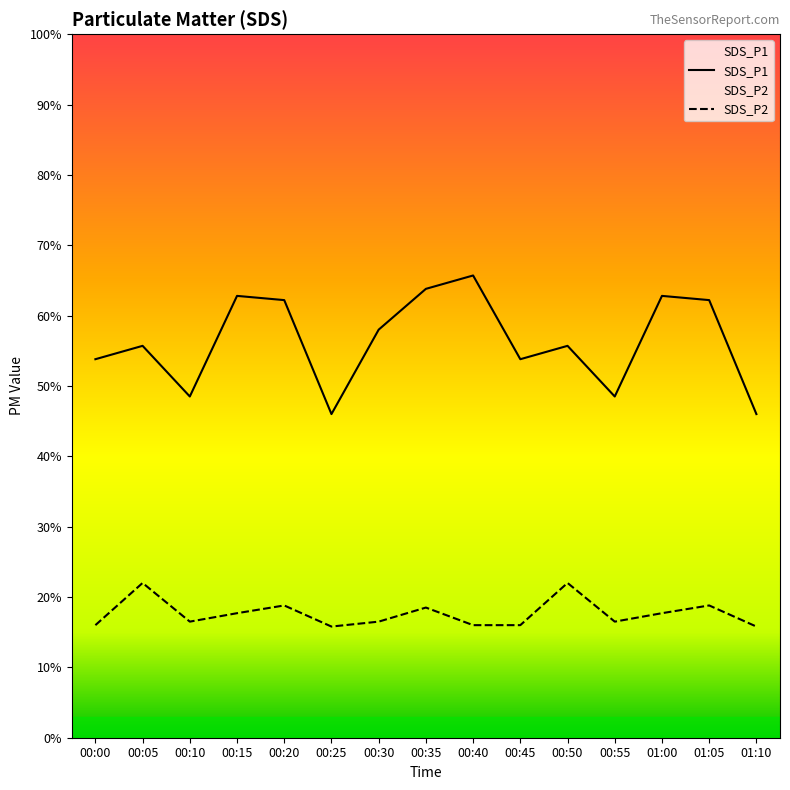

What are all the series names shown in the legend?

SDS_P1, SDS_P2